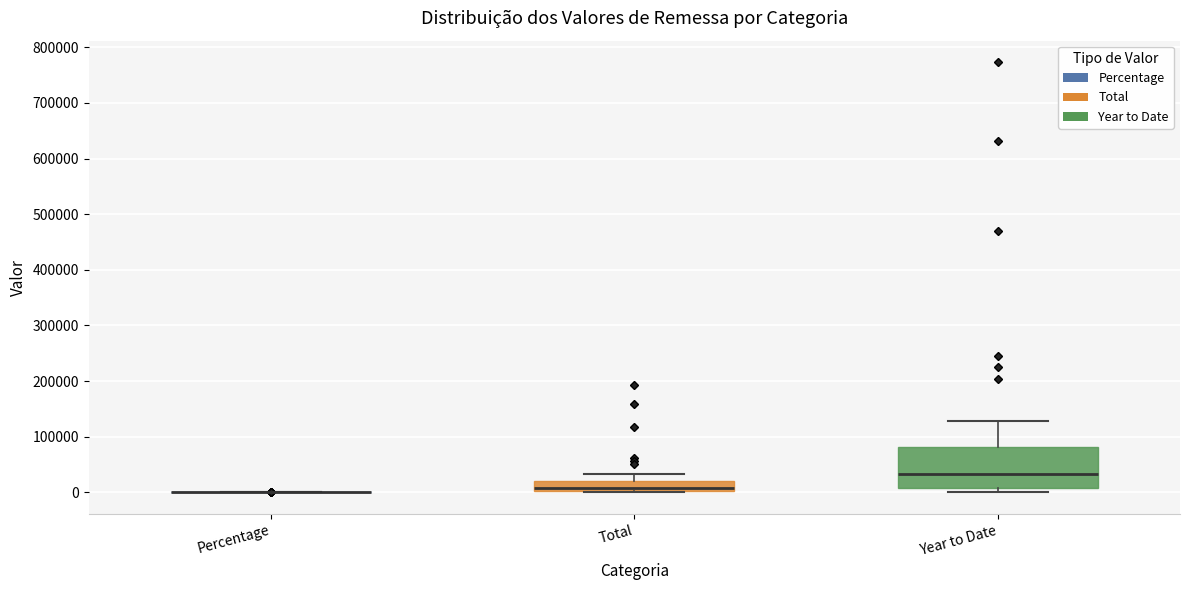

Comparing the boxes themselves (not the whiskers), which one is the tallest?

Year to Date